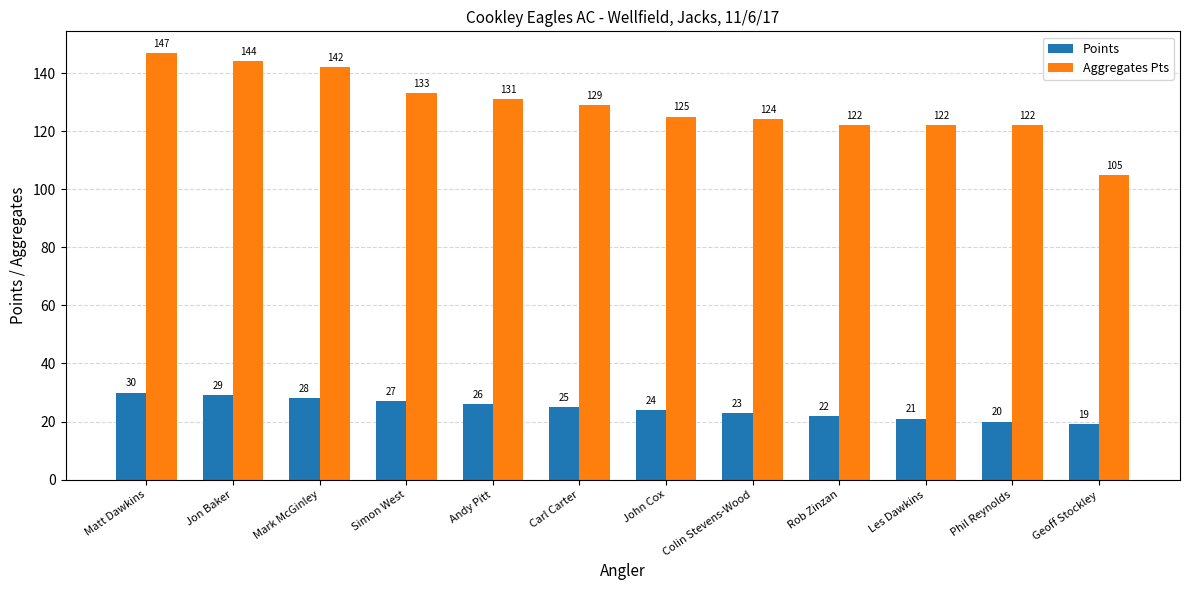

Which series has the largest range (max minus min)?

Aggregates Pts